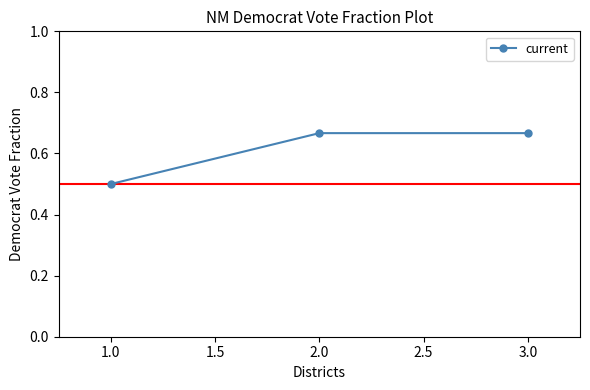

Which category has the lowest value across all series?

1.0